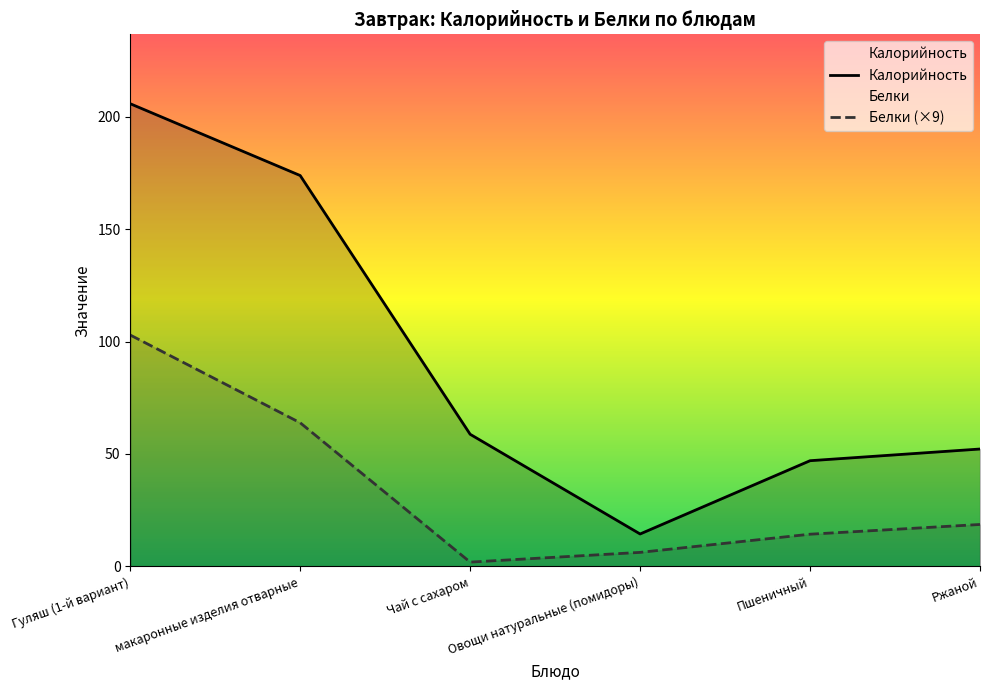

Which series has the largest total across all categories?

Калорийность